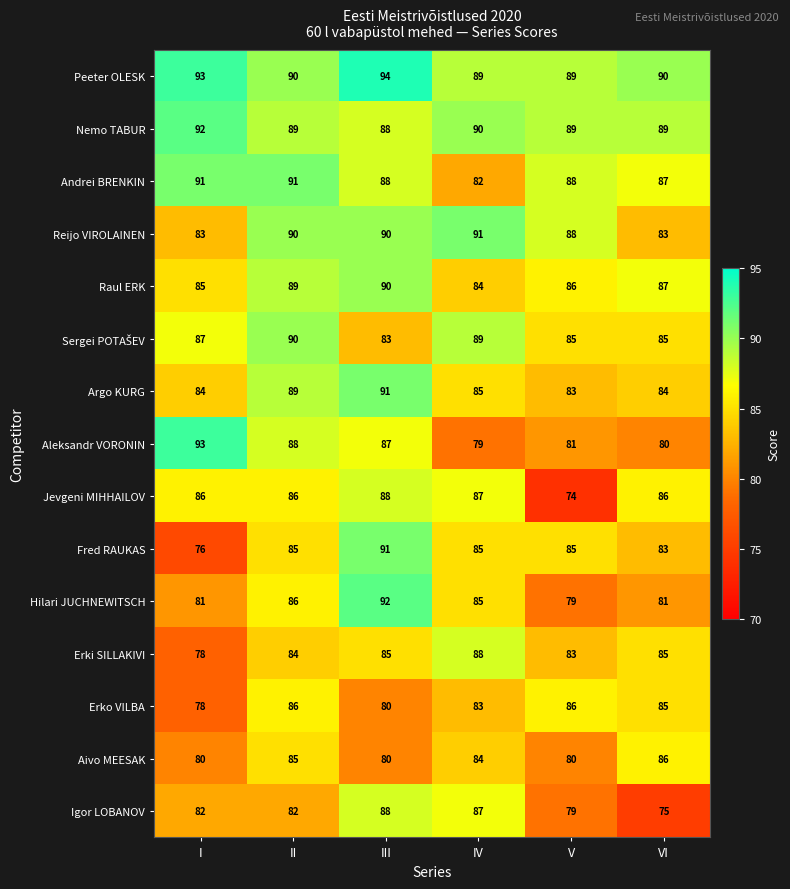

True or false: Reijo VIROLAINEN has a value of 83 at VI.

True